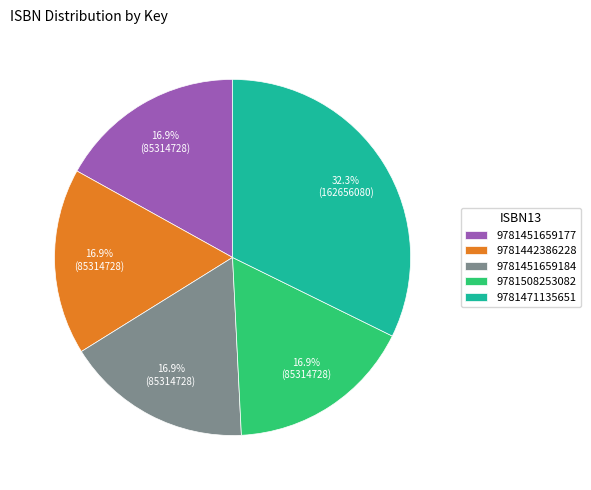

Between 9781471135651 and 9781508253082, which is larger?

9781471135651